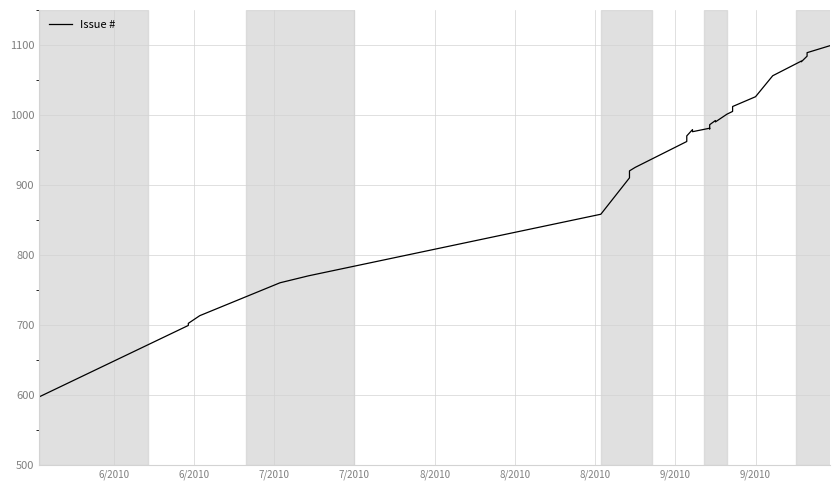

Does the chart display data point markers on the line(s)?

No